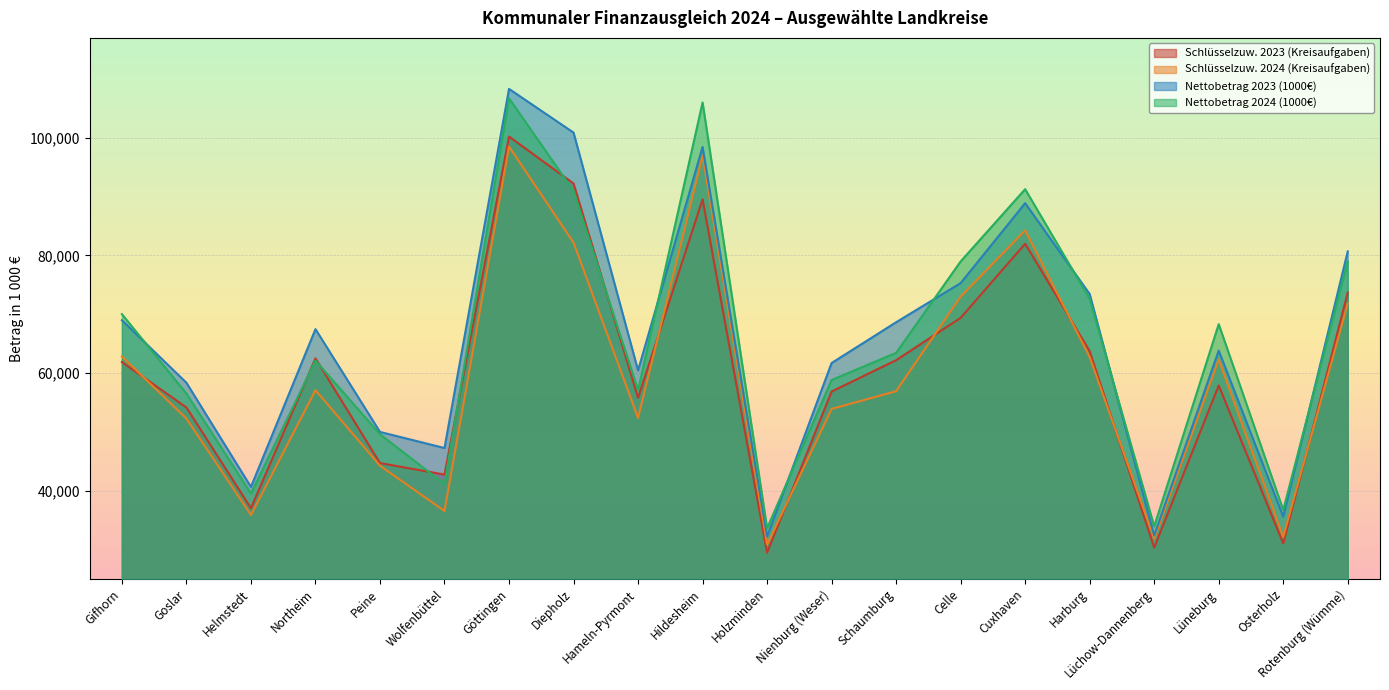

Between Celle and Schaumburg, which is larger?

Celle